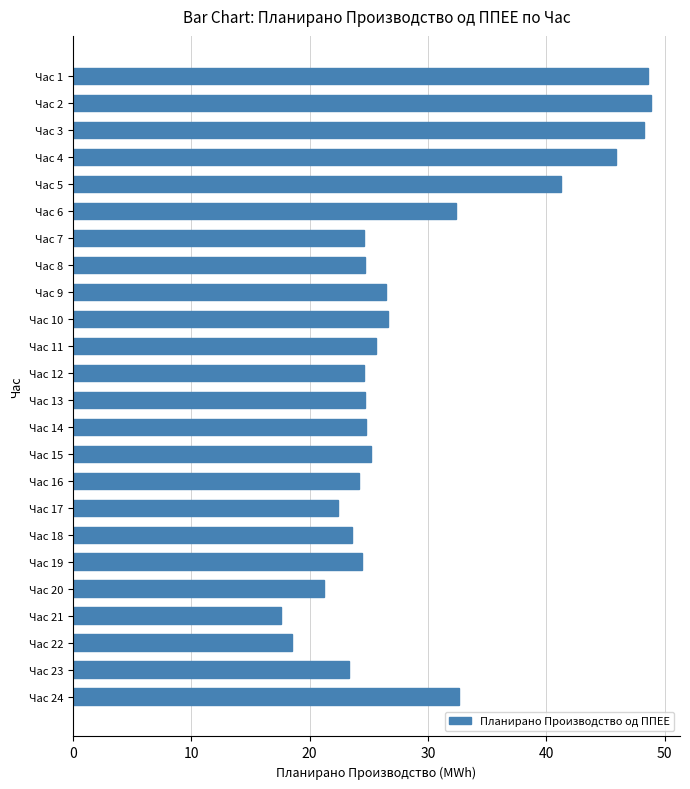

Are the bars horizontal?

Yes